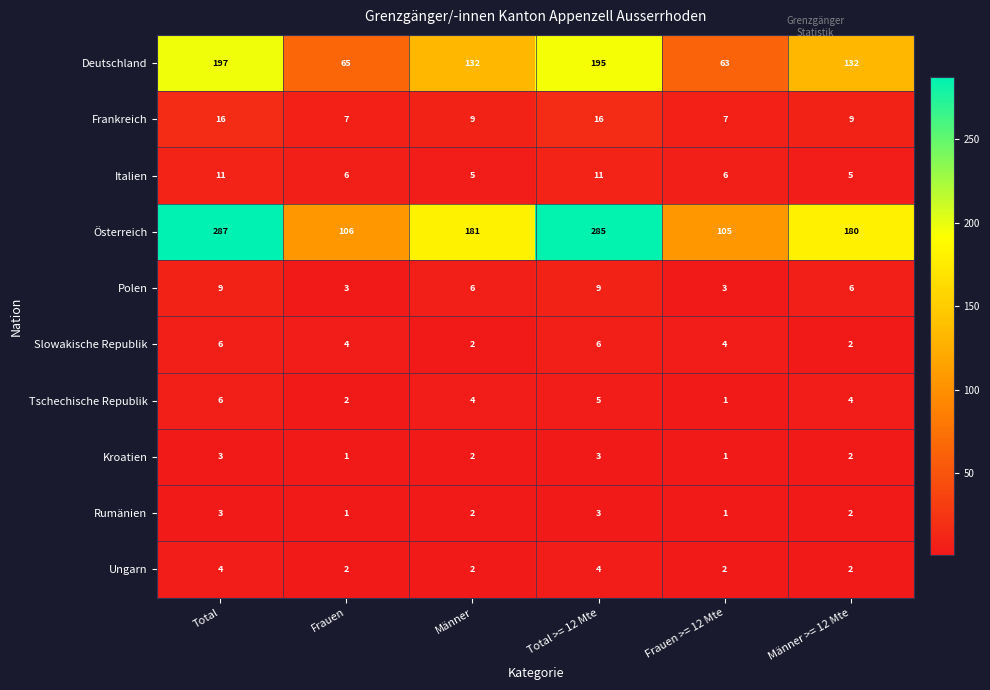

What is the difference between the maximum and minimum values in the Italien series?

6